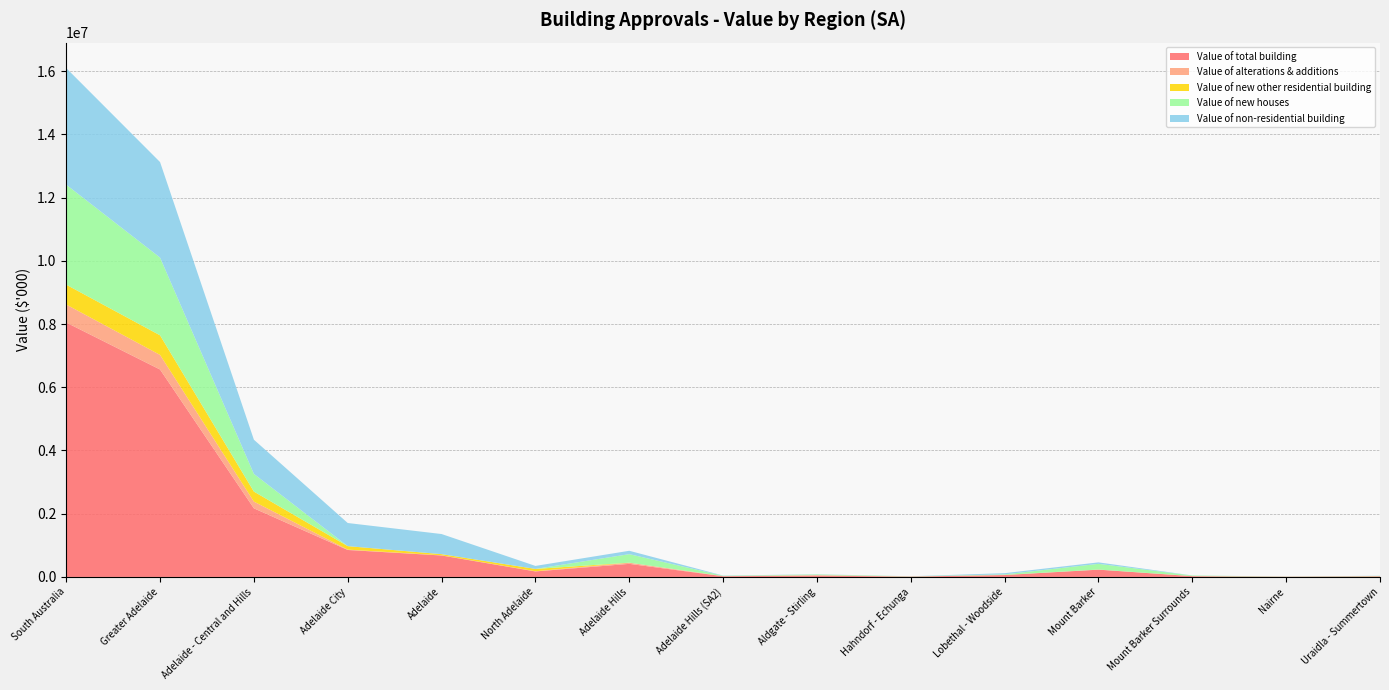

Reading left to right, extract all data points from this chart.

Value of total building: 8048597.2	6561793.3	2170498.7	852934.0	678596.6	174337.4	413809.9	21970.3	42005.3	10717.3	59670.8	230379.4	23632.5	6414.6	19019.7
Value of alterations & additions: 569185.0	461508.7	213252.9	11477.7	5369.8	6107.9	36565.3	3472.2	15191.0	3019.0	4269.1	3768.7	3192.0	794.1	2859.2
Value of new other residential building: 627960.8	620053.3	316314.3	109996.0	37024.0	72972.0	1200.0	0.0	0.0	0.0	0.0	0.0	0.0	0.0	1200.0
Value of new houses: 3163026.3	2459230.4	559719.5	680.0	0.0	680.0	269343.7	11359.7	20960.2	6324.8	17378.1	180309.2	18091.0	5134.5	9786.3
Value of non-residential building: 3688425.1	3021000.9	1081212.1	730780.3	636202.8	94577.5	106701.0	7138.4	5854.1	1373.5	38023.6	46301.5	2349.5	486.0	5174.2